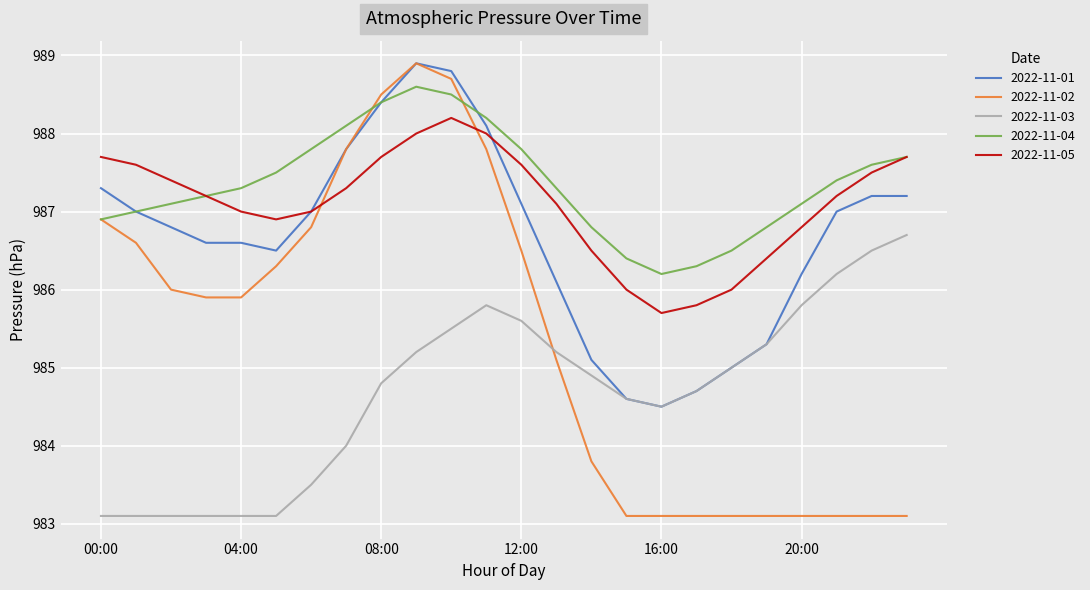

What is the lowest value of the 2022-11-04 series?

986.2